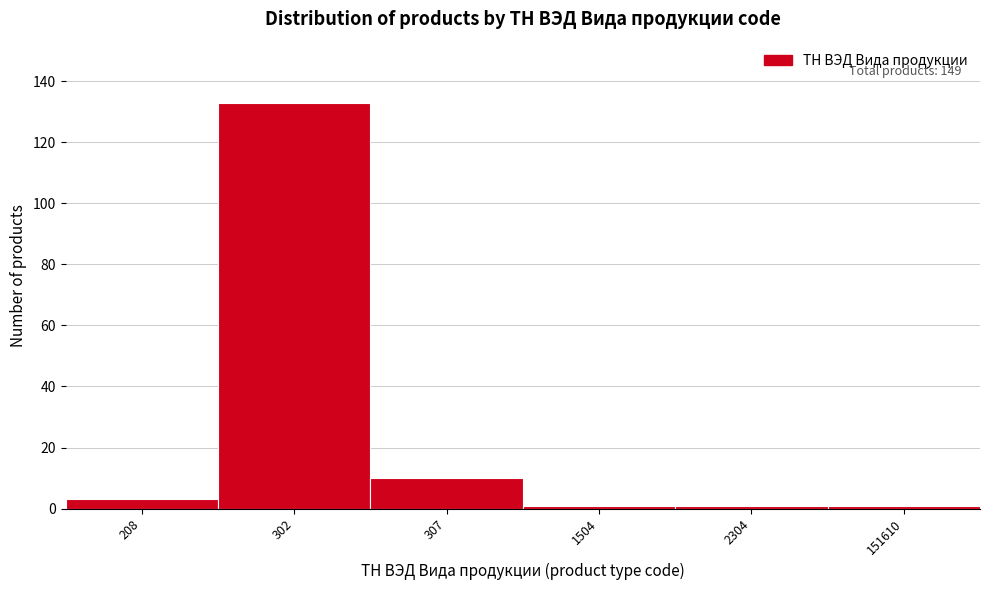

Reading left to right, transcribe all the data shown in this chart.

208=3	302=133	307=10	1504=1	2304=1	151610=1